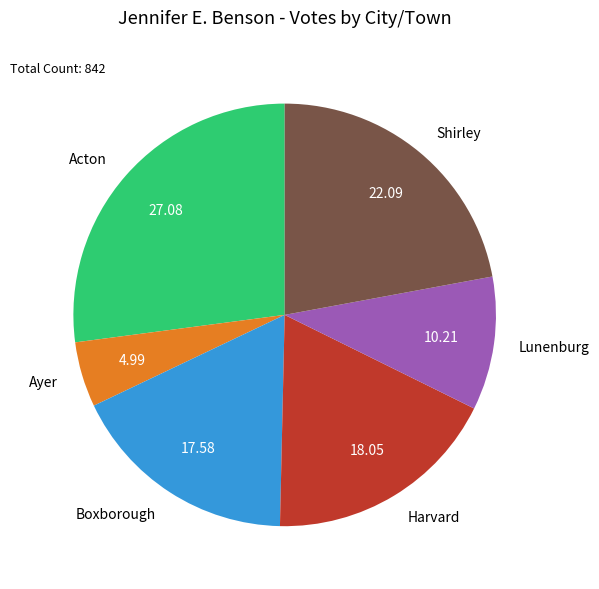

What is the largest slice in the pie chart?

Acton